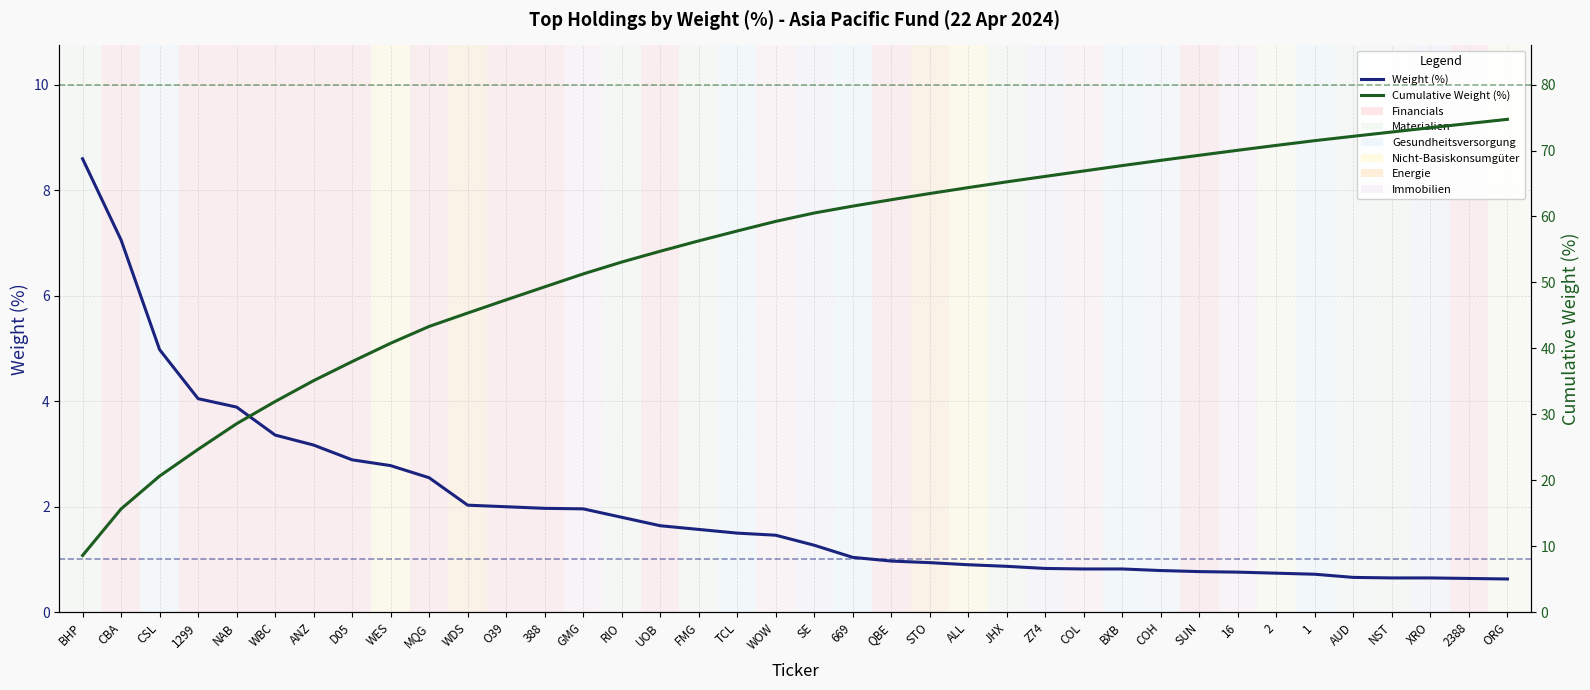

Reading left to right, extract all data points from this chart.

Weight (%): BHP=8.6	CBA=7.1	CSL=5.0	1299=4.0	NAB=3.9	WBC=3.4	ANZ=3.2	D05=2.9	WES=2.8	MQG=2.5	WDS=2.0	O39=2.0	388=2.0	GMG=2.0	RIO=1.8	UOB=1.6	FMG=1.6	TCL=1.5	WOW=1.5	SE=1.3	669=1.0	QBE=1.0	STO=0.9	ALL=0.9	JHX=0.9	Z74=0.8	COL=0.8	BXB=0.8	COH=0.8	SUN=0.8	16=0.8	2=0.7	1=0.7	AUD=0.7	NST=0.7	XRO=0.7	2388=0.6	ORG=0.6
Cumulative Weight (%): BHP=8.6	CBA=15.7	CSL=20.6	1299=24.7	NAB=28.6	WBC=31.9	ANZ=35.1	D05=38.0	WES=40.8	MQG=43.3	WDS=45.4	O39=47.4	388=49.3	GMG=51.3	RIO=53.1	UOB=54.7	FMG=56.3	TCL=57.8	WOW=59.3	SE=60.5	669=61.6	QBE=62.5	STO=63.5	ALL=64.4	JHX=65.2	Z74=66.1	COL=66.9	BXB=67.7	COH=68.5	SUN=69.3	16=70.0	2=70.8	1=71.5	AUD=72.2	NST=72.8	XRO=73.5	2388=74.1	ORG=74.7